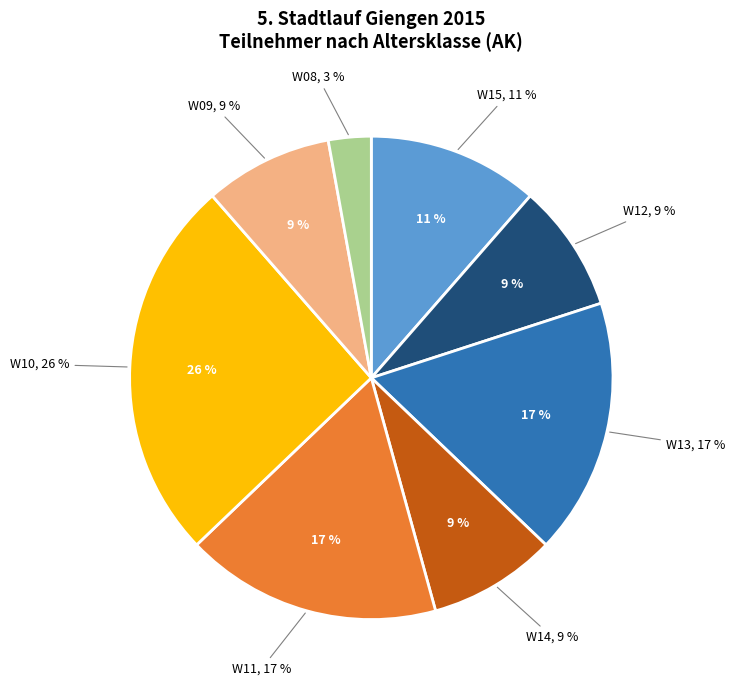

How many segments does this pie chart have?

7